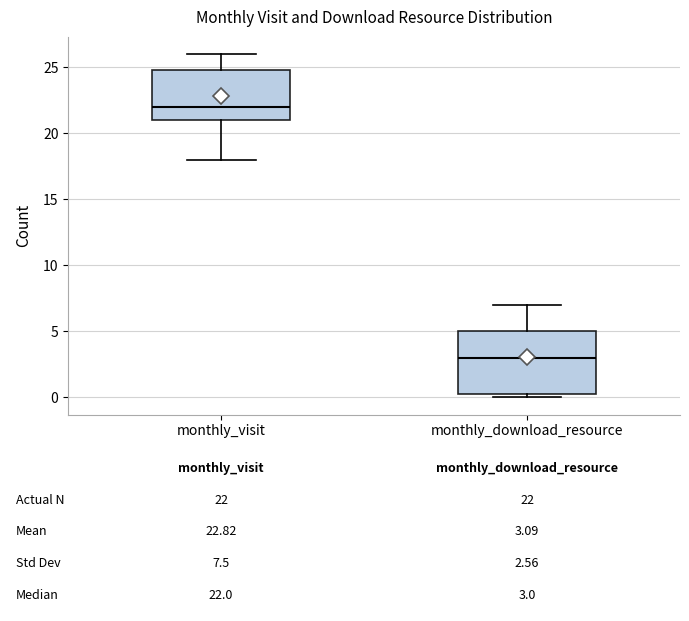

Which box's median line is the lowest?

monthly_download_resource